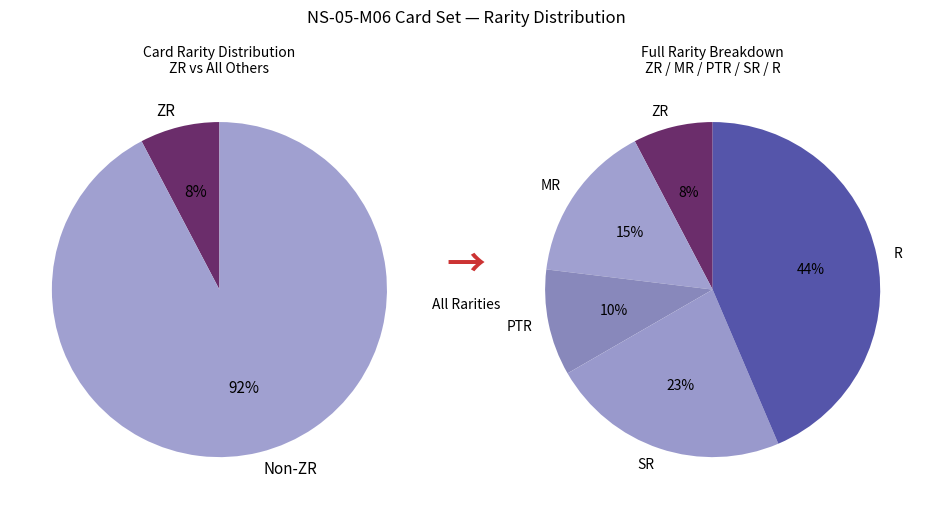

How many segments does this pie chart have?

5